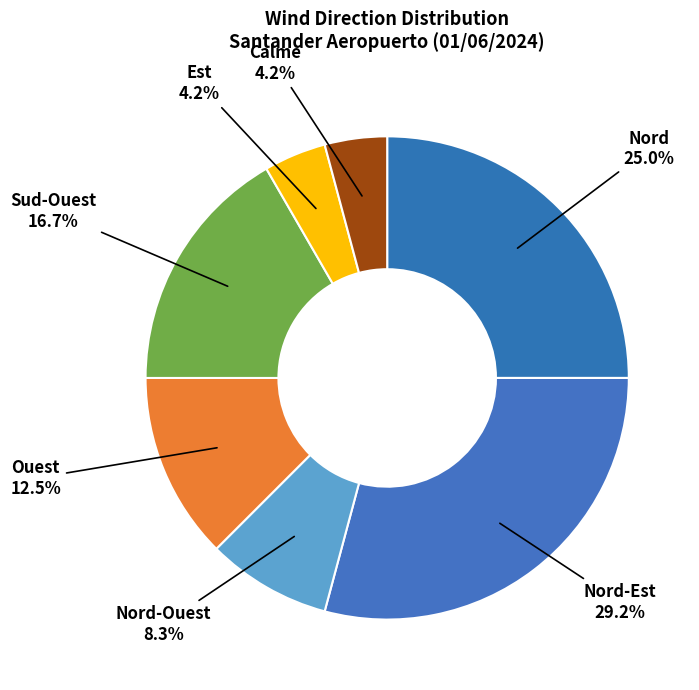

Does Ouest represent more than half of the total?

No